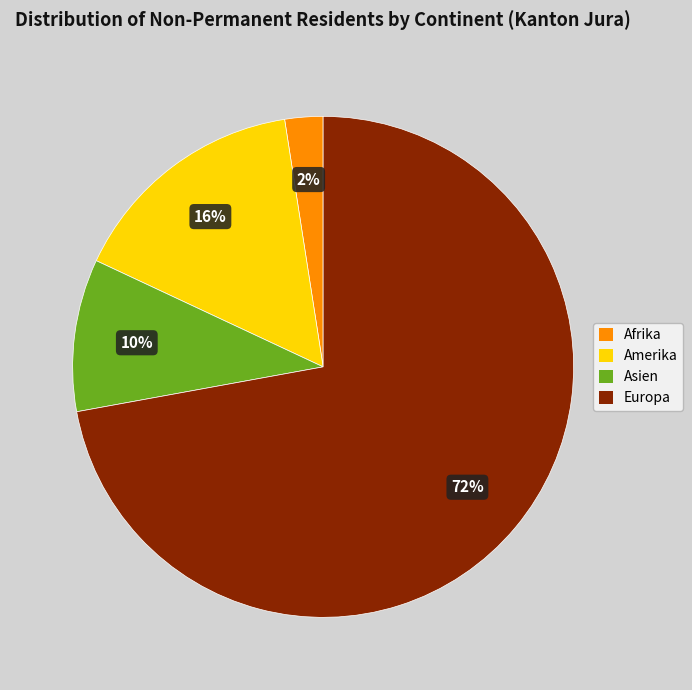

Which category has the biggest portion of the pie?

Europa